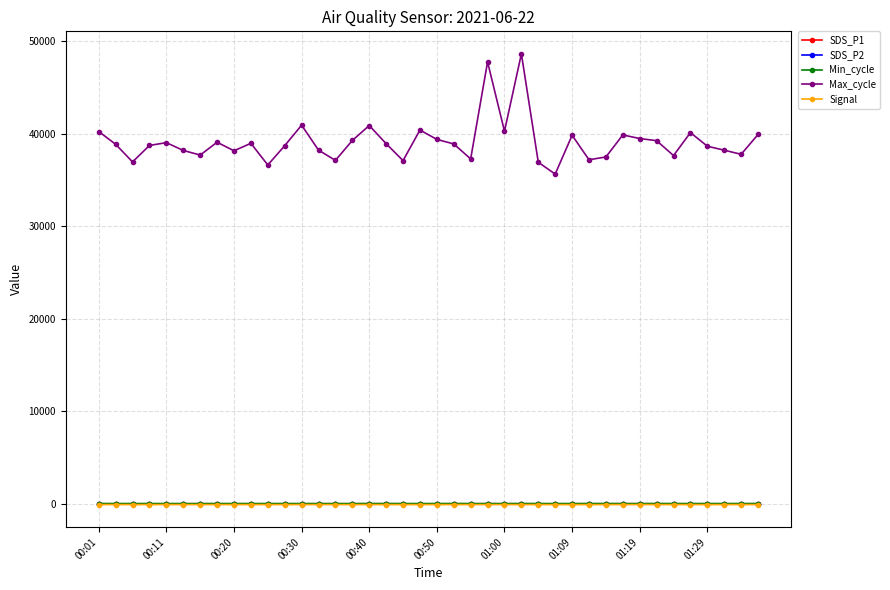

What is the difference between the maximum and minimum values in the Signal series?

4.0